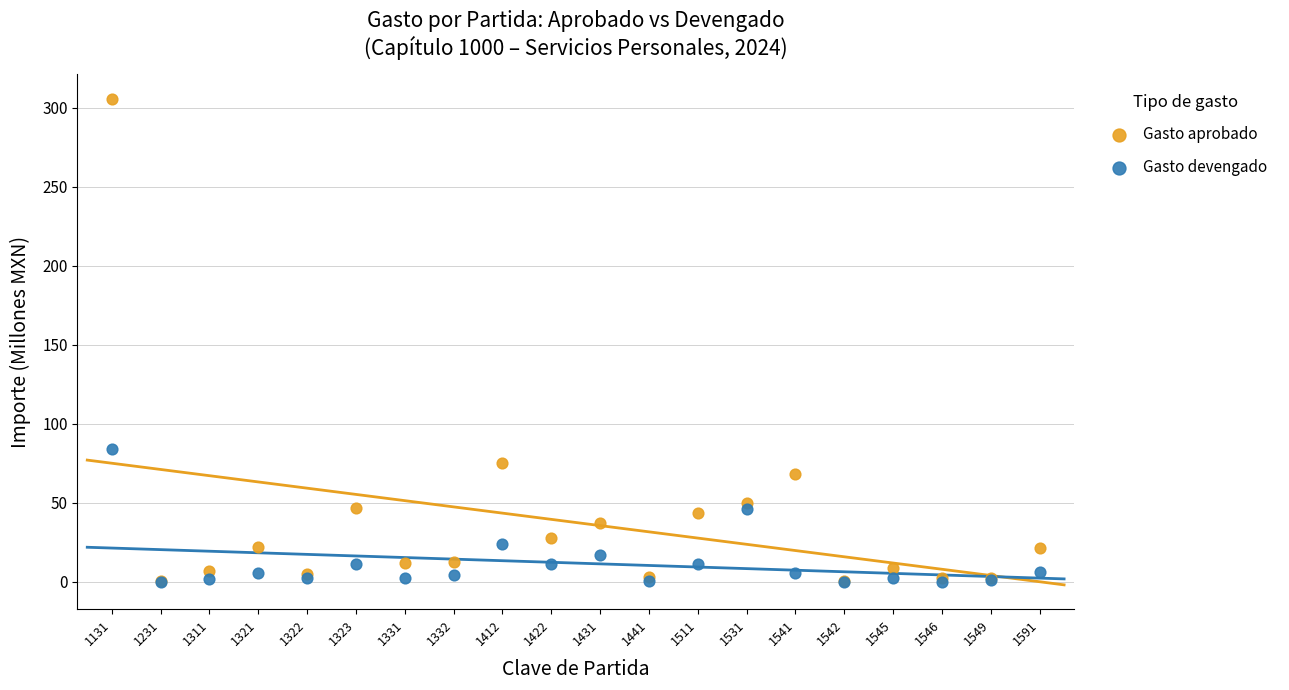

Across all series, what Y value is closest to 152?

83.9